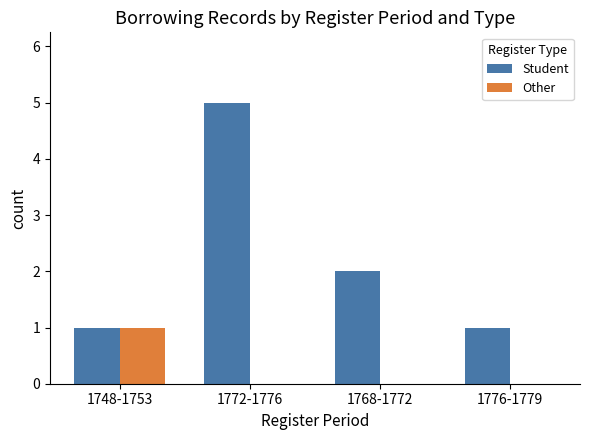

What is the spread (max minus min) of values at 1776-1779?

1